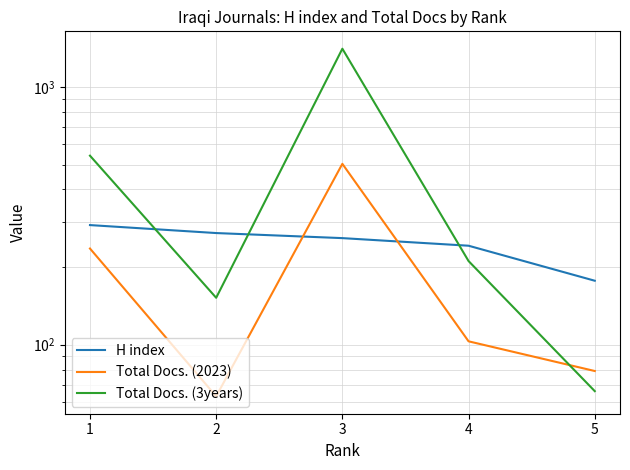

What is the value of the Total Docs. (2023) point at the 4th from the left?

103